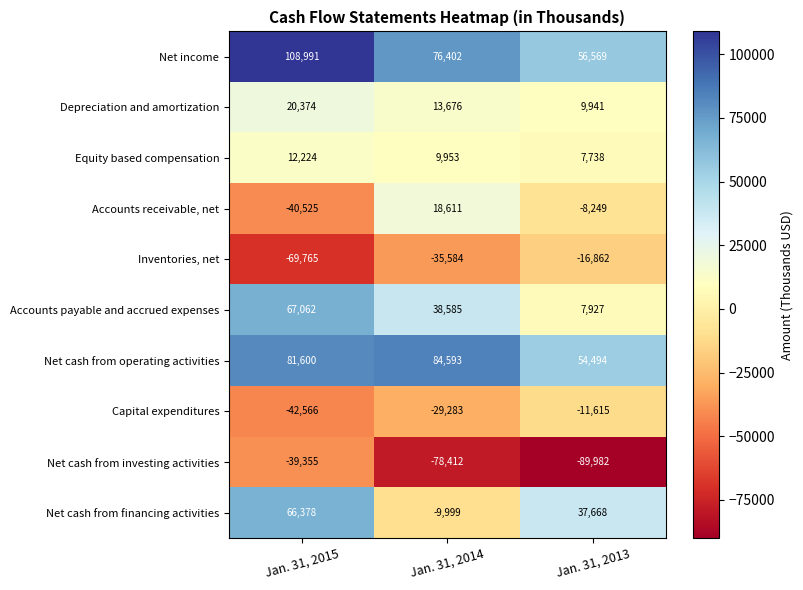

Reading right to left, extract all data points from this chart.

Net income: Jan. 31, 2013=56569	Jan. 31, 2014=76402	Jan. 31, 2015=108991
Depreciation and amortization: Jan. 31, 2013=9941	Jan. 31, 2014=13676	Jan. 31, 2015=20374
Equity based compensation: Jan. 31, 2013=7738	Jan. 31, 2014=9953	Jan. 31, 2015=12224
Accounts receivable, net: Jan. 31, 2013=-8249	Jan. 31, 2014=18611	Jan. 31, 2015=-40525
Inventories, net: Jan. 31, 2013=-16862	Jan. 31, 2014=-35584	Jan. 31, 2015=-69765
Accounts payable and accrued expenses: Jan. 31, 2013=7927	Jan. 31, 2014=38585	Jan. 31, 2015=67062
Net cash from operating activities: Jan. 31, 2013=54494	Jan. 31, 2014=84593	Jan. 31, 2015=81600
Capital expenditures: Jan. 31, 2013=-11615	Jan. 31, 2014=-29283	Jan. 31, 2015=-42566
Net cash from investing activities: Jan. 31, 2013=-89982	Jan. 31, 2014=-78412	Jan. 31, 2015=-39355
Net cash from financing activities: Jan. 31, 2013=37668	Jan. 31, 2014=-9999	Jan. 31, 2015=66378